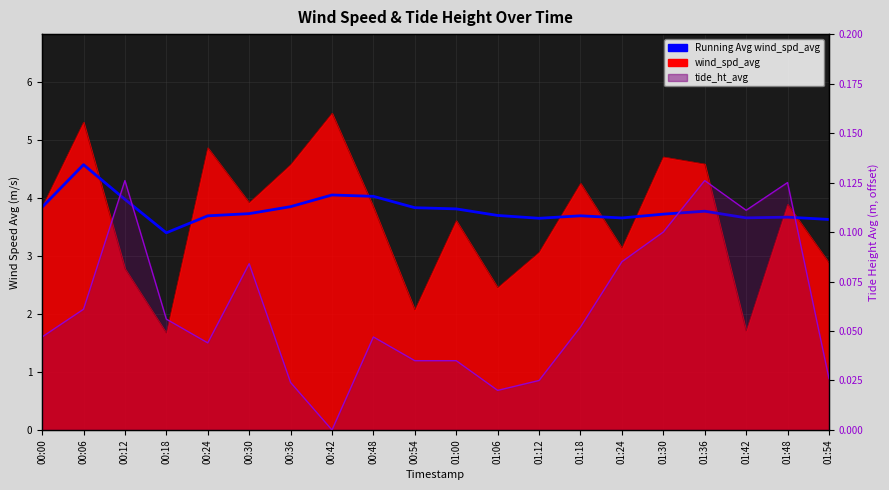

List the labels in order of value, largest first.

00:06, 00:42, 00:48, 00:12, 00:36, 00:00, 00:54, 01:00, 01:36, 00:30, 01:30, 01:06, 01:18, 00:24, 01:48, 01:42, 01:24, 01:12, 01:54, 00:18